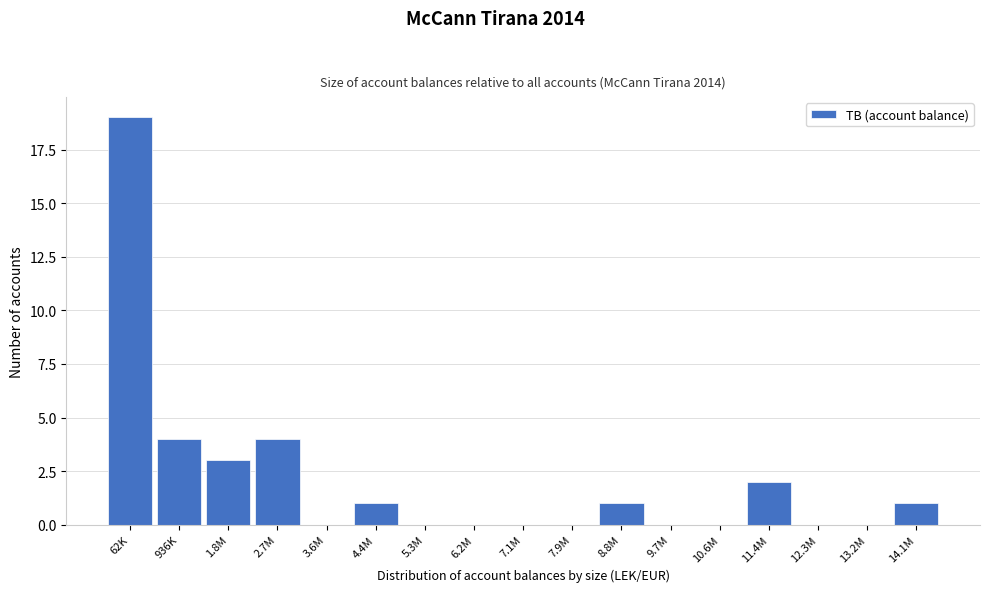

Reading left to right, extract all data points from this chart.

62K=19	936K=4	1.8M=3	2.7M=4	3.6M=0	4.4M=1	5.3M=0	6.2M=0	7.1M=0	7.9M=0	8.8M=1	9.7M=0	10.6M=0	11.4M=2	12.3M=0	13.2M=0	14.1M=1